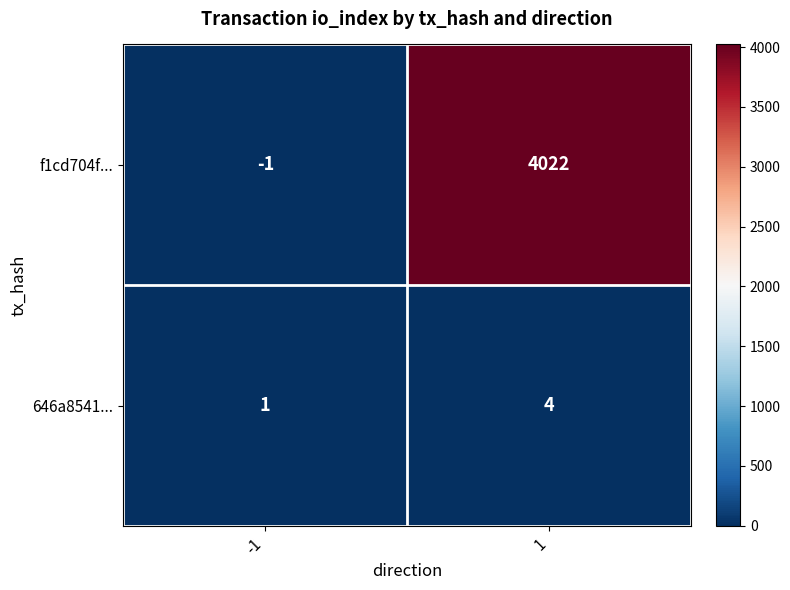

What is the maximum value shown in the chart?

4022